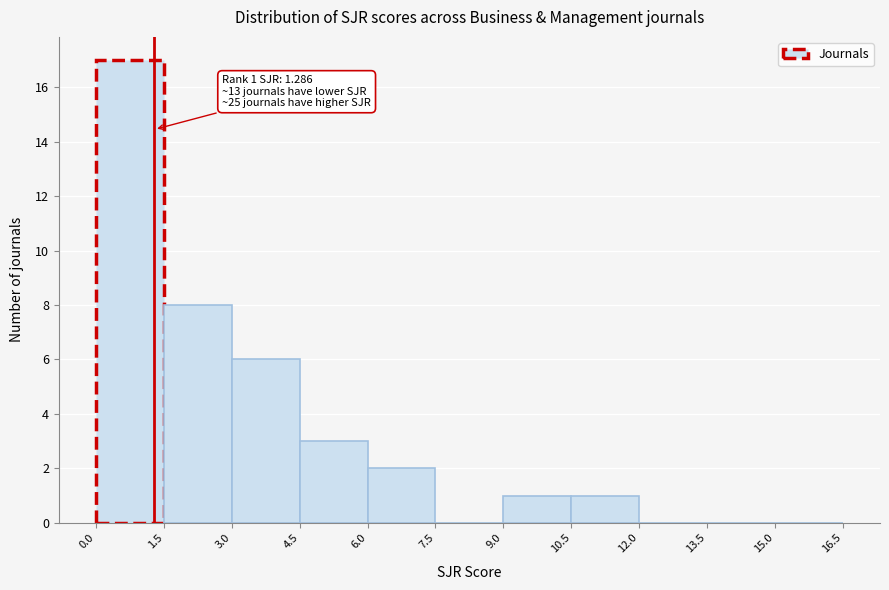

Which range on the x-axis has the tallest bar?

0.0 to 1.5